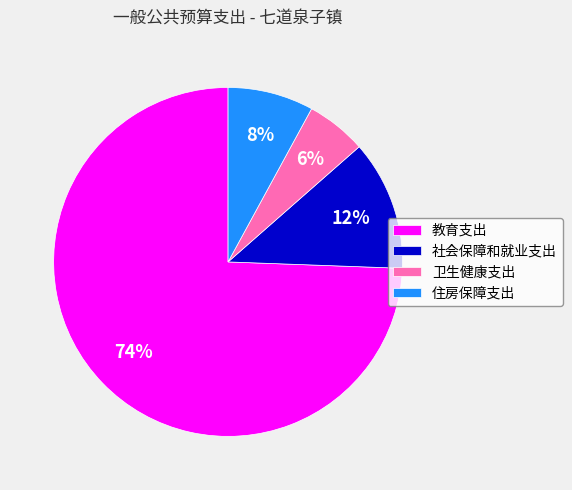

Do 社会保障和就业支出 and 卫生健康支出 together represent more than half of the pie?

No